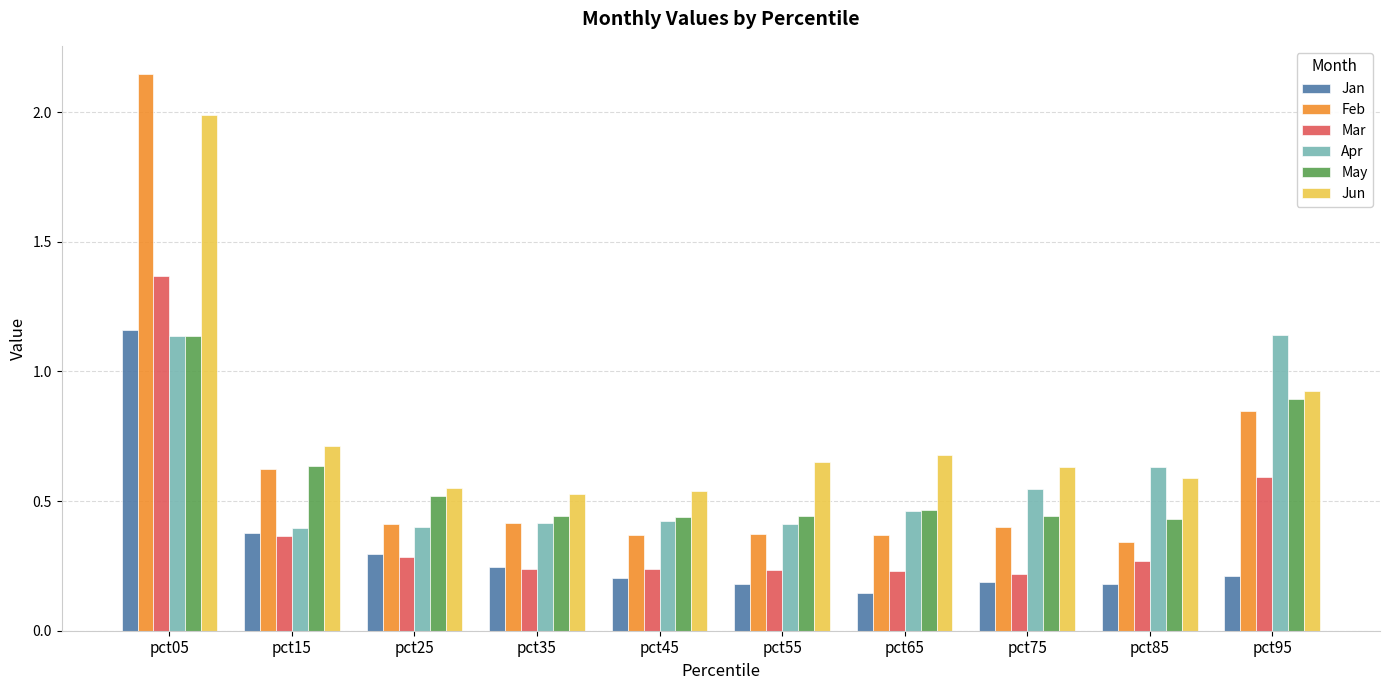

Which series has the largest total across all categories?

Jun